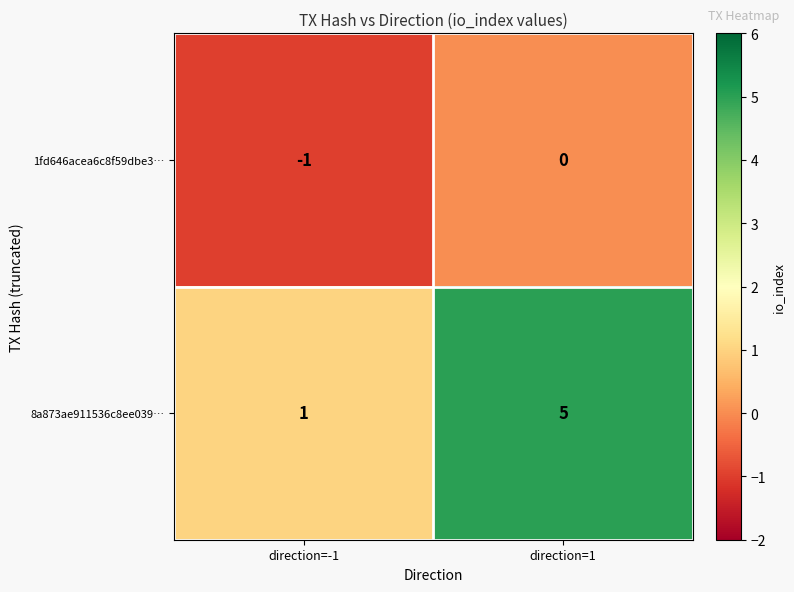

Reading left to right, extract all data points from this chart.

1fd646acea6c8f59dbe3…: direction=-1=-1	direction=1=0
8a873ae911536c8ee039…: direction=-1=1	direction=1=5